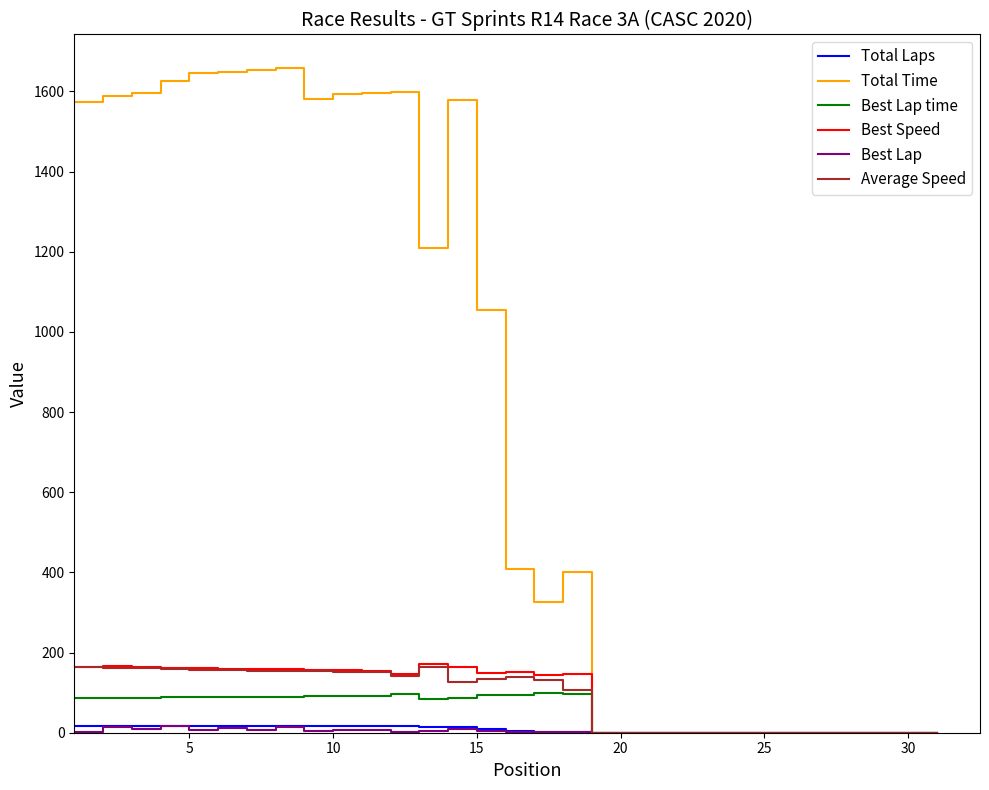

What is the difference between the second highest and minimum values in the Best Lap time series?

97.7